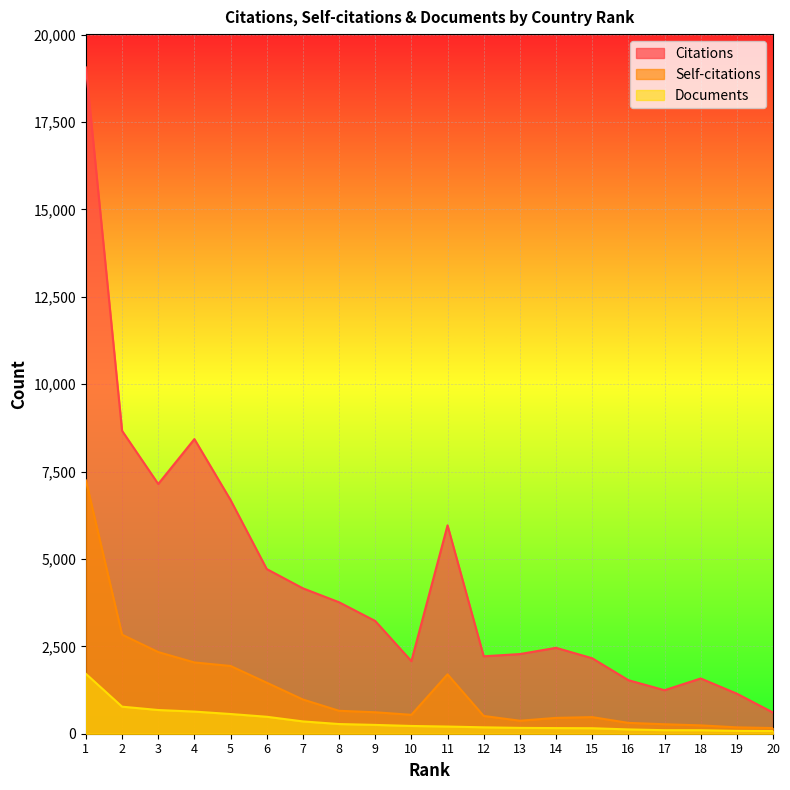

Reading right to left, transcribe all the data shown in this chart.

Citations: 606	1146	1581	1245	1532	2159	2458	2279	2215	5961	2077	3226	3761	4160	4711	6686	8429	7145	8666	19061
Self-citations: 162	182	239	271	310	475	453	372	508	1699	541	614	656	979	1460	1938	2039	2336	2834	7247
Documents: 77	81	100	101	123	157	161	167	183	205	222	252	277	352	485	564	633	678	774	1713